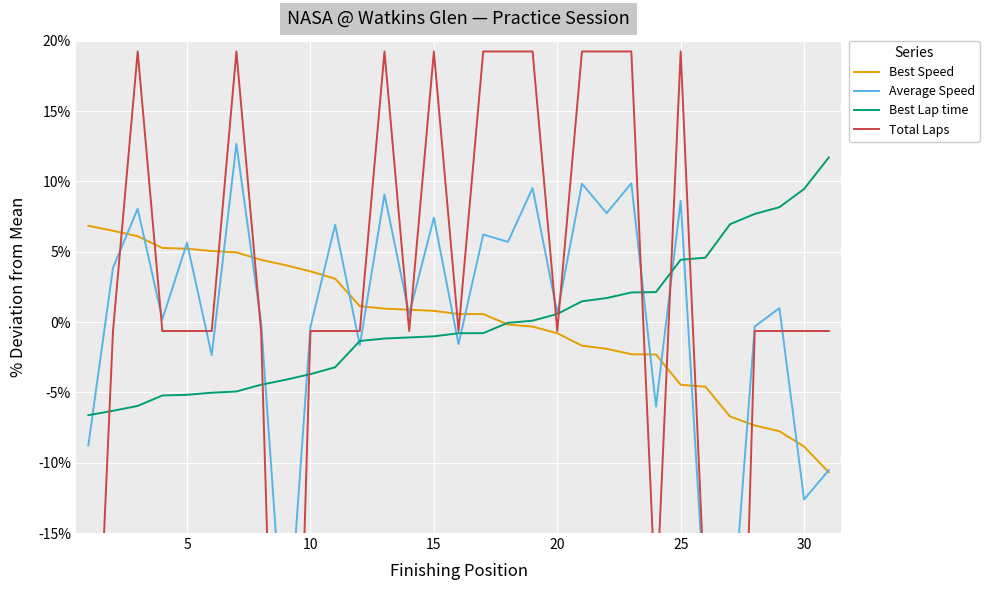

How many values in the Total Laps series are below 0?

20